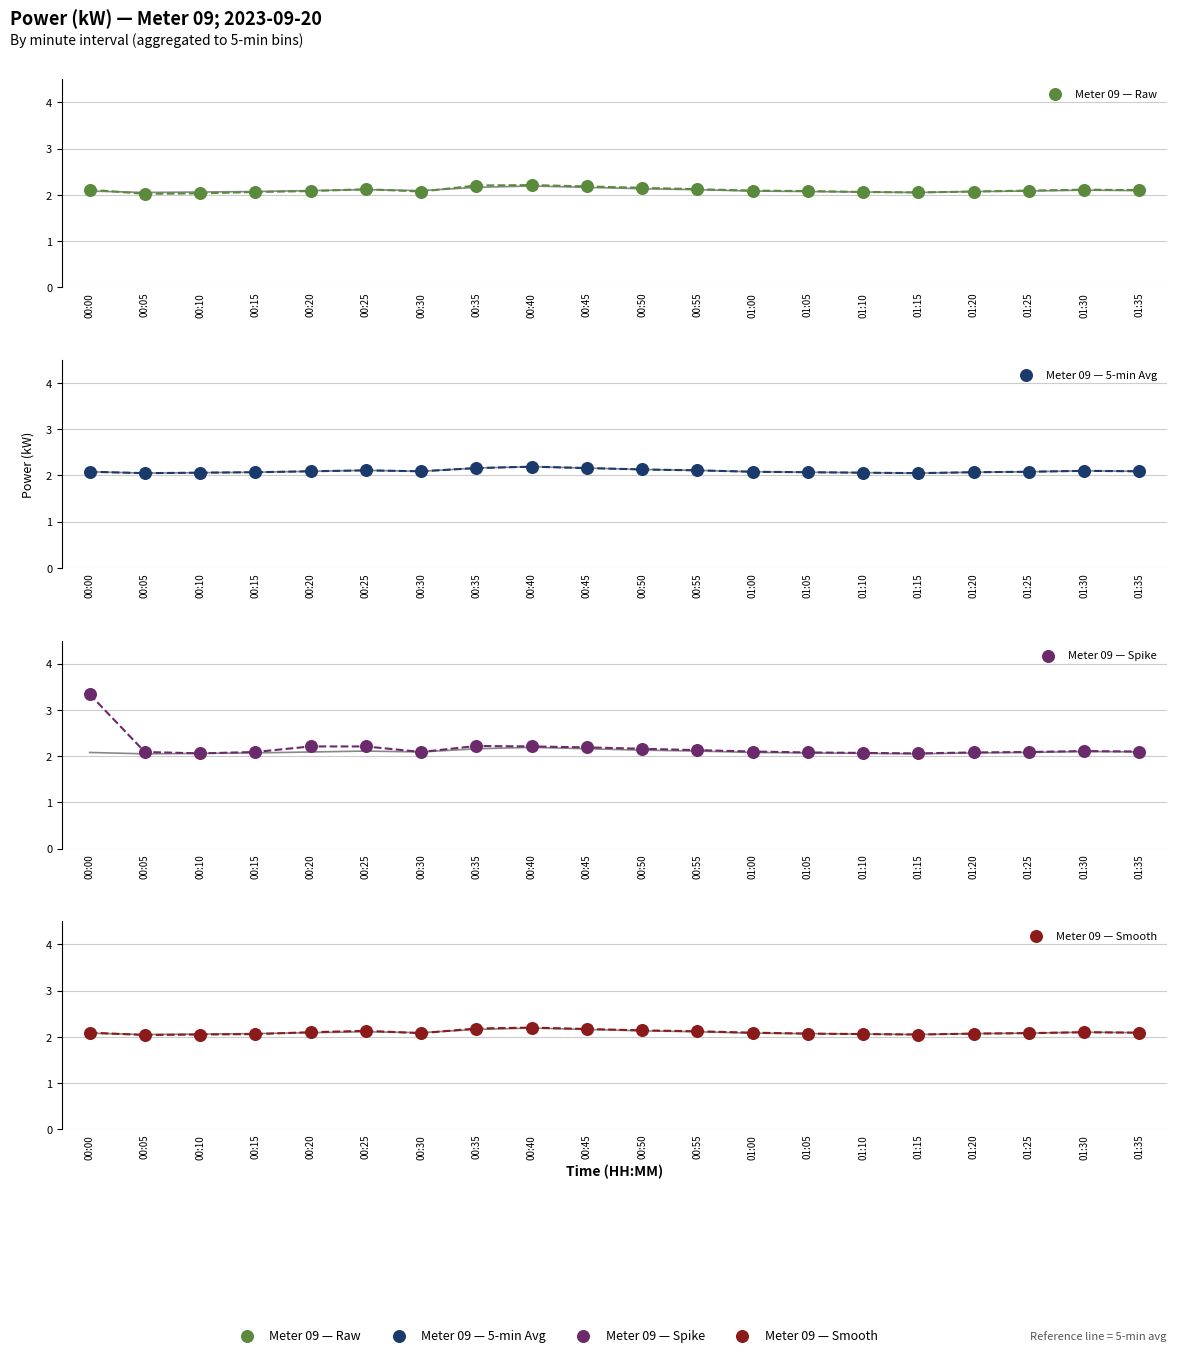

Which series reaches the maximum Y coordinate?

Meter 09 — Spike